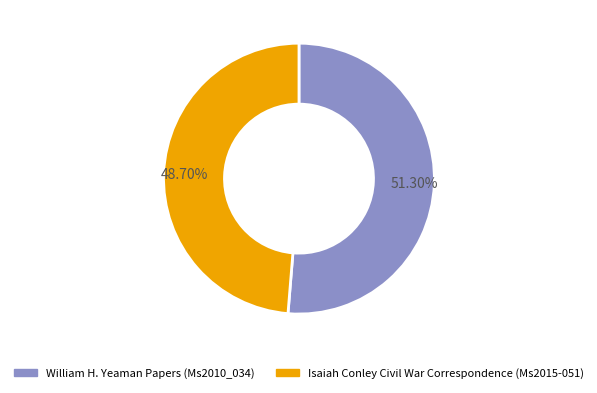

Combined, what portion of the pie is William H. Yeaman Papers (Ms2010_034) and Isaiah Conley Civil War Correspondence (Ms2015-051)?

100.0%